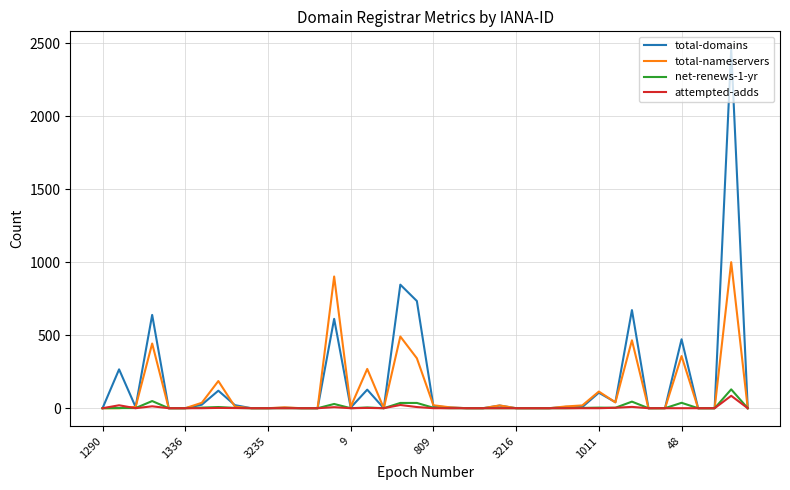

What is the average value of the total-nameservers series?

119